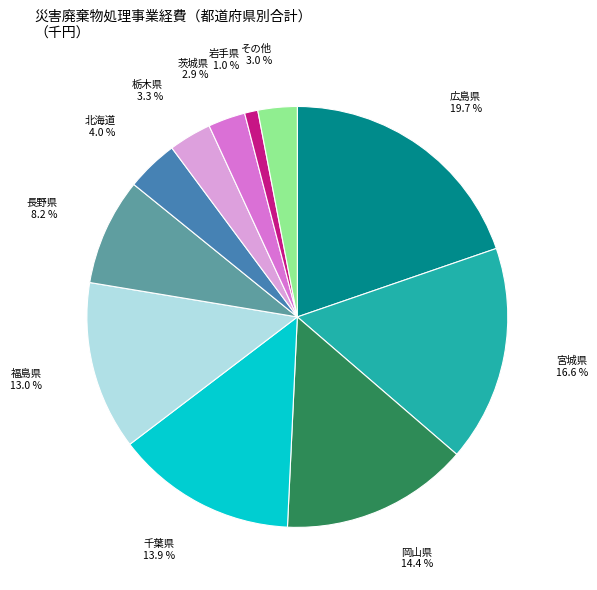

Is there any slice that represents more than half of the pie?

No